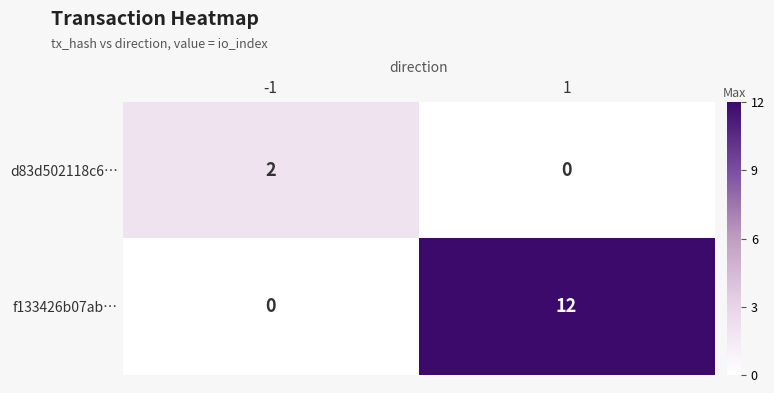

Which series has the largest range (max minus min)?

f133426b07ab…